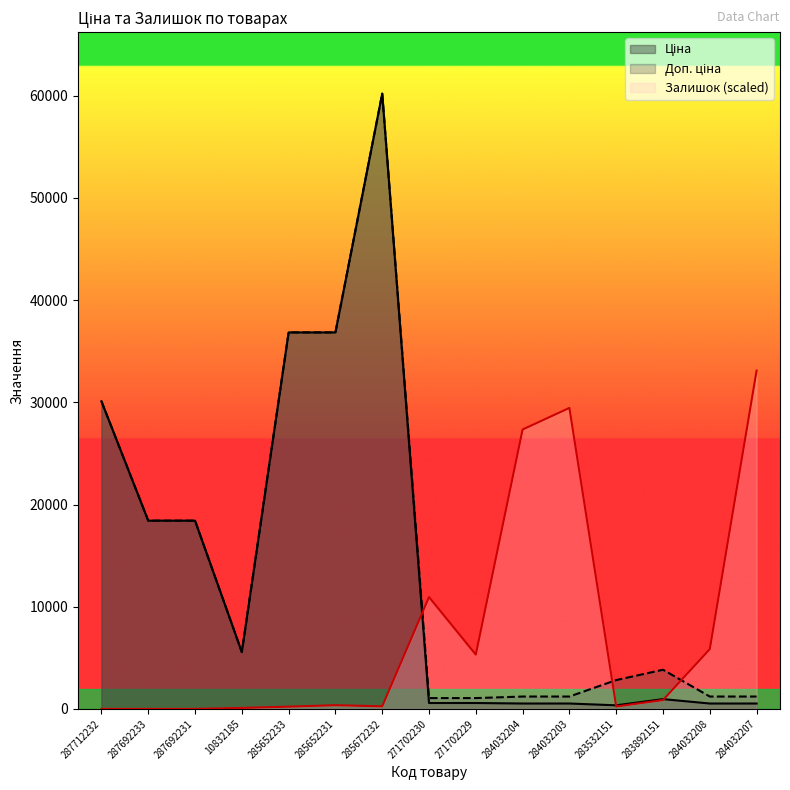

Reading left to right, transcribe all the data shown in this chart.

Ціна: 30102.8	18420.9	18420.9	5560.3	36841.8	36841.8	60205.6	578.1	578.1	528.2	528.2	352.6	958.4	528.2	528.2
Доп. ціна: 30102.8	18420.9	18420.9	5560.3	36841.8	36841.8	60205.6	1060.0	1060.0	1210.7	1210.7	2821.2	3833.8	1210.7	1210.7
Залишок: 0.0	0.0	0.0	94.6	220.8	362.7	252.3	10943.1	5313.9	27341.9	29454.9	236.5	867.2	5850.0	33097.3